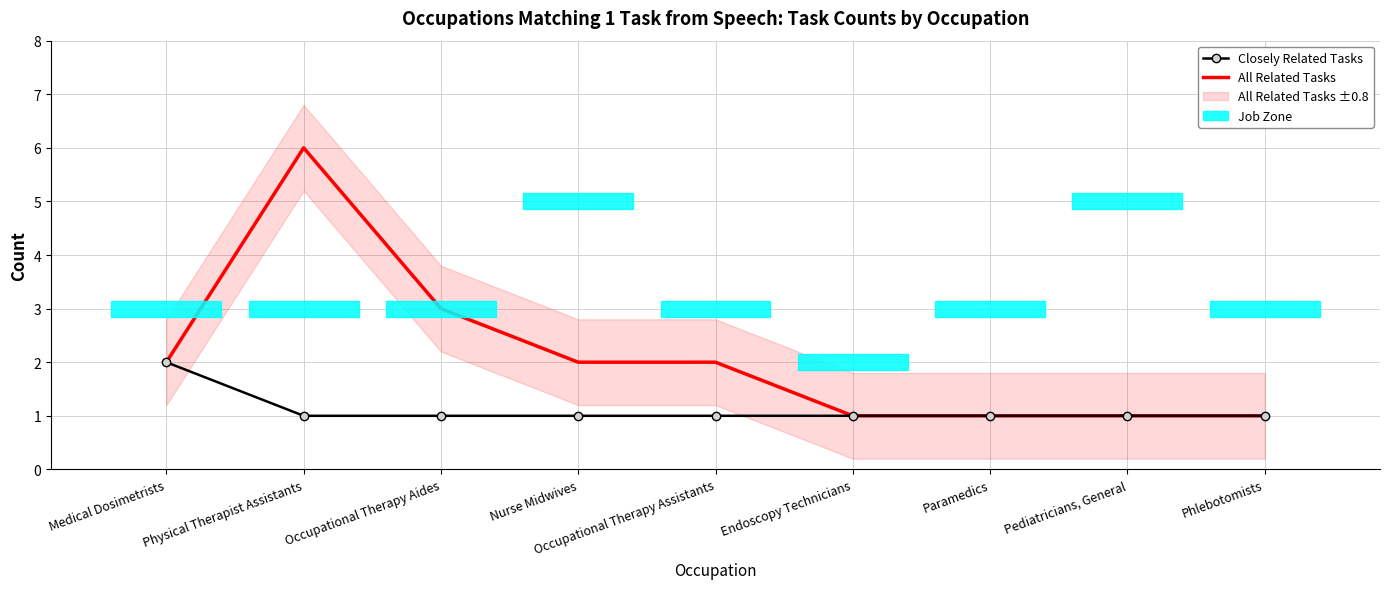

What is the minimum value shown in the chart?

1